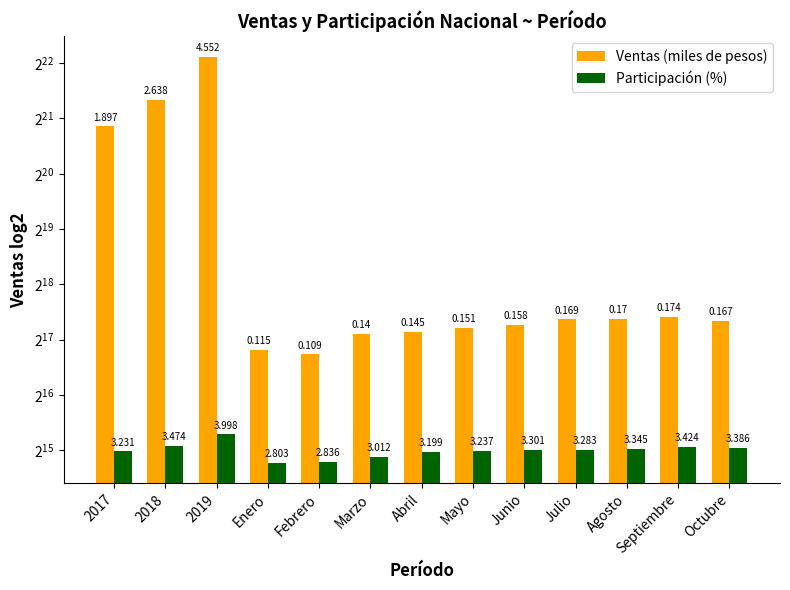

What is the value of the Participación (%) bar at the 12th from the left?

34237.9